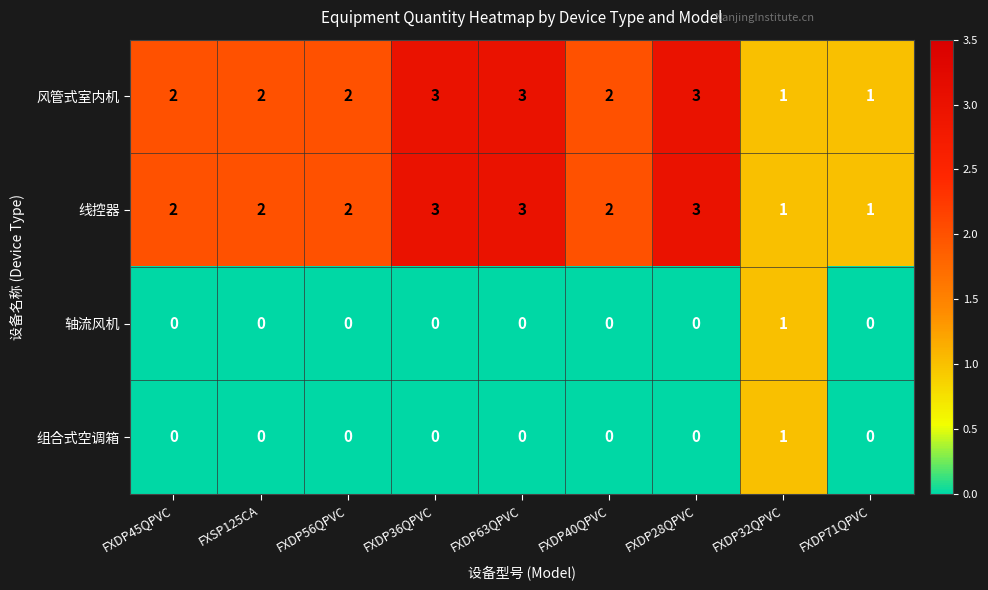

Is it true that 组合式空调箱 equals -1 at FXSP125CA?

False